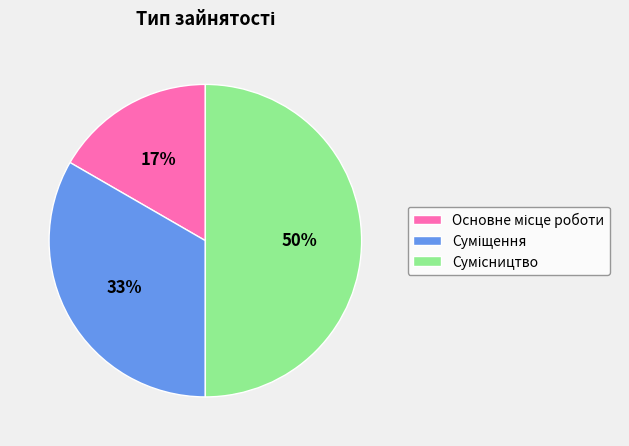

To the nearest percent, what is the average slice percentage?

33%